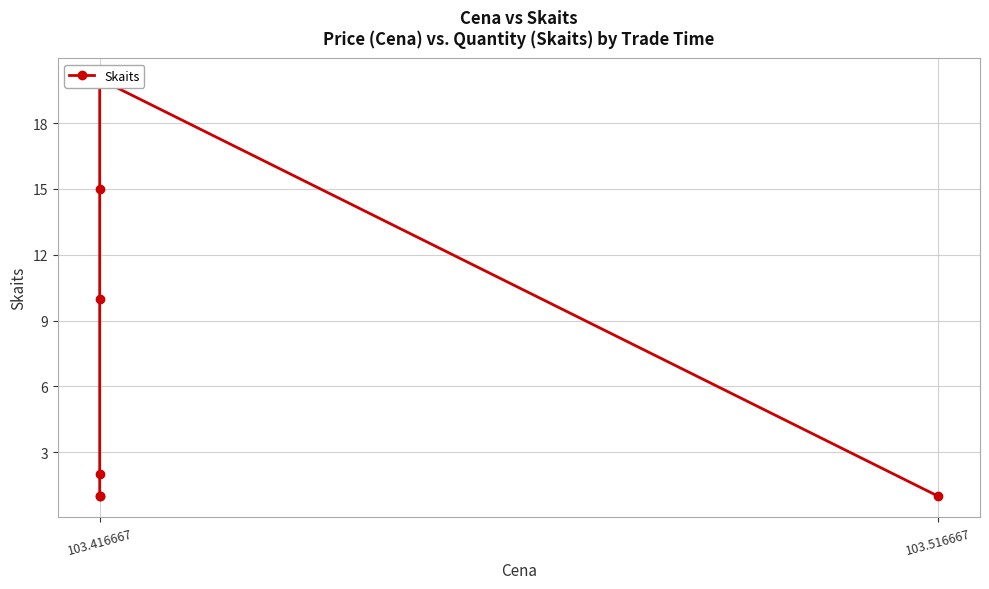

Reading left to right, list all the values displayed in this chart.

1	1	2	10	15	20	1